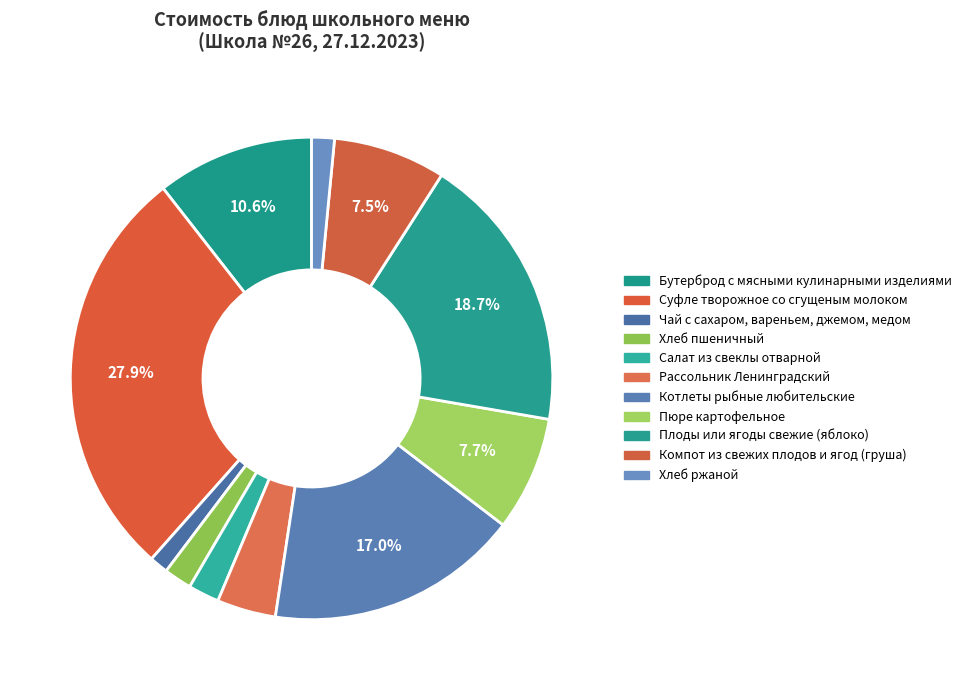

To the nearest percent, what is the average slice percentage?

9%